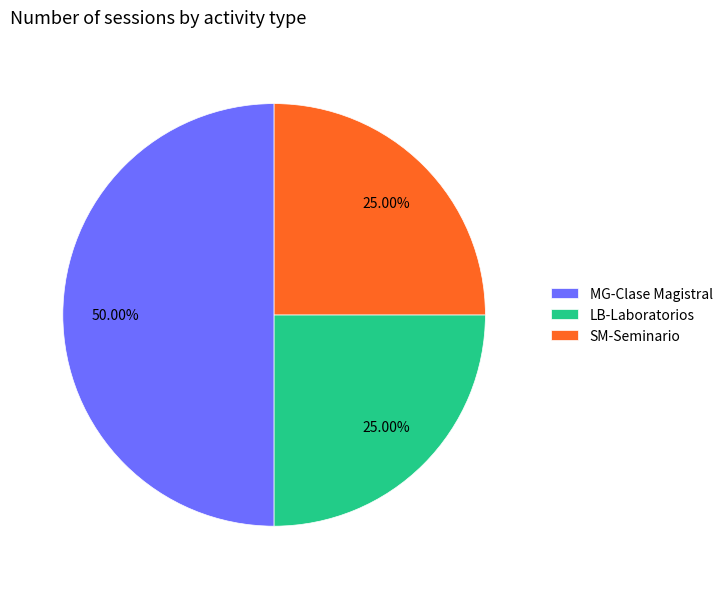

Does SM-Seminario represent more than half of the total?

No